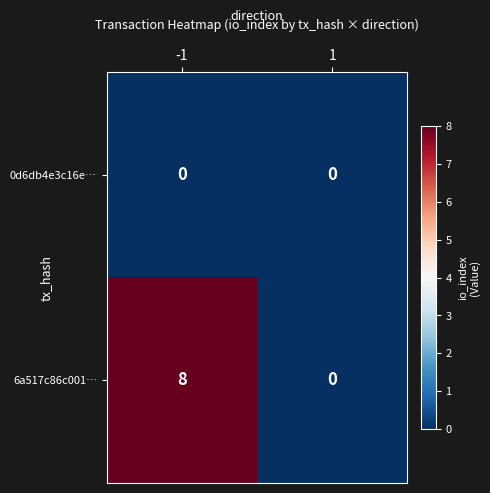

Which series has the widest spread of values?

6a517c86c001…